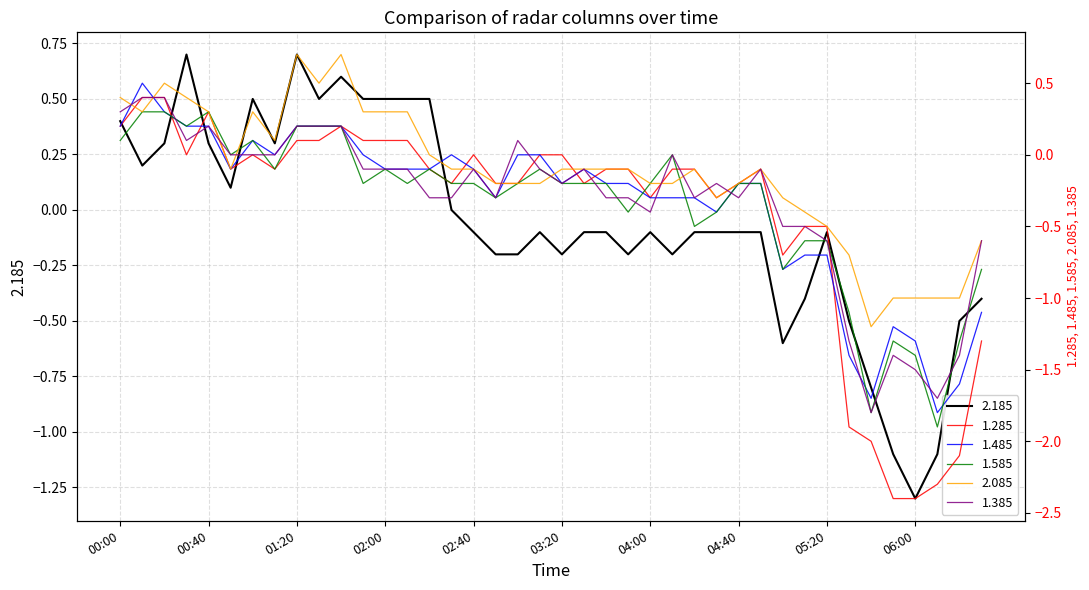

Which has a higher value, 02:10 or 05:20?

02:10